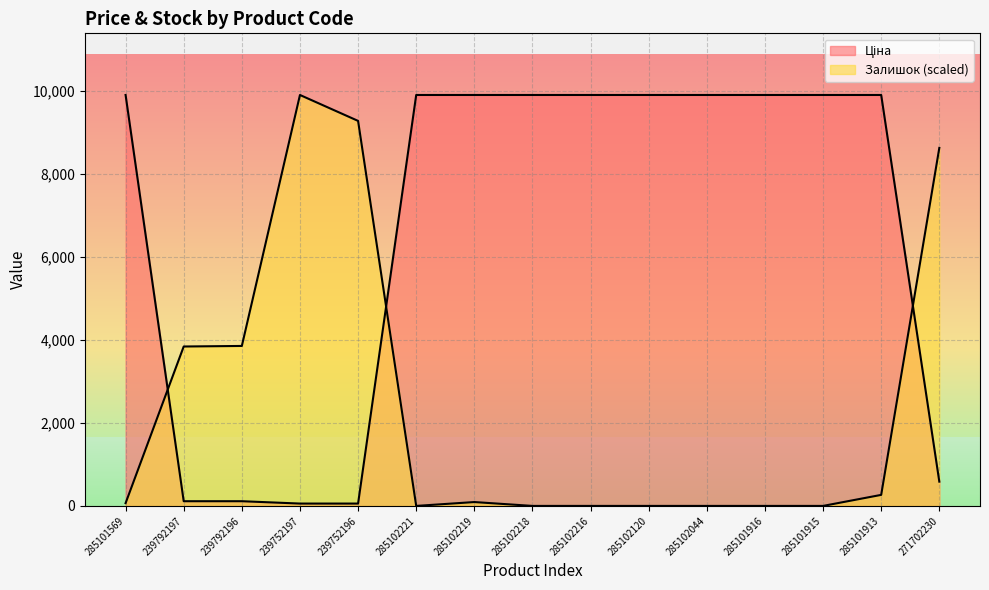

At which label does Ціна first exceed 9908?

285101569